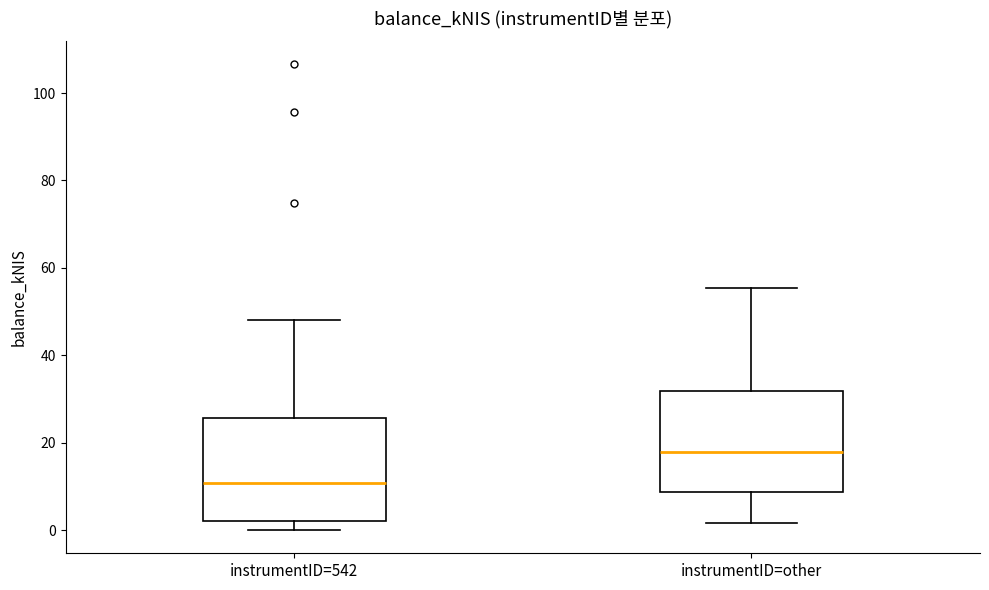

Reading left to right, transcribe this box plot: for each box, give where its median line is, the range the box spans, and where its two whiskers end, as read against the y-axis. The values are not printed on the chart, so give them approximately, as read against the axis.

instrumentID=542: median 10, box 2 to 26, whiskers 0 to 48
instrumentID=other: median 18, box 8 to 32, whiskers 2 to 56